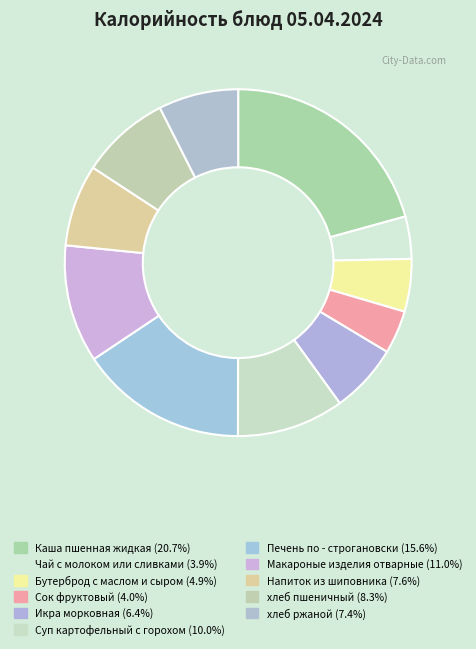

How many slices are in this pie chart?

11